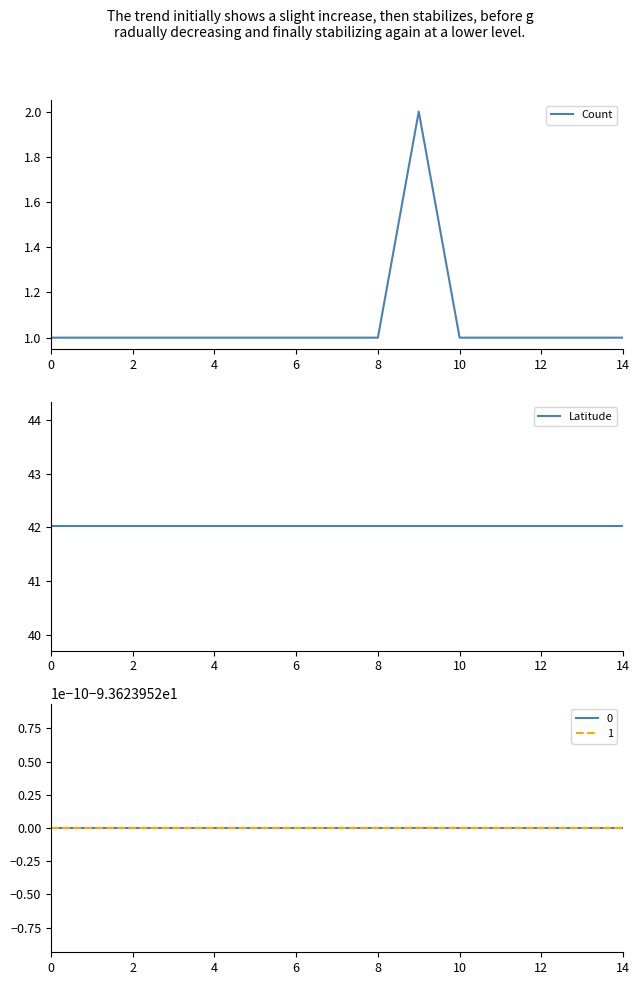

True or false: Latitude and Count cross at least once.

False